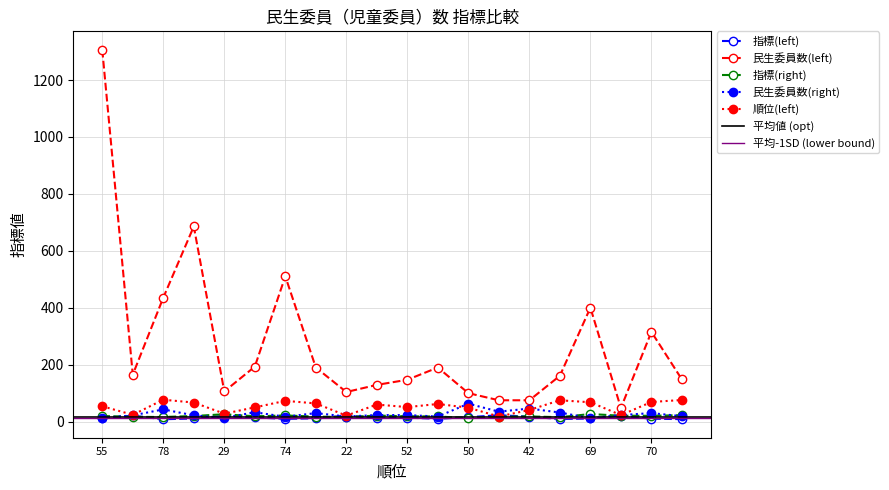

What is the greatest value displayed?

1306.0